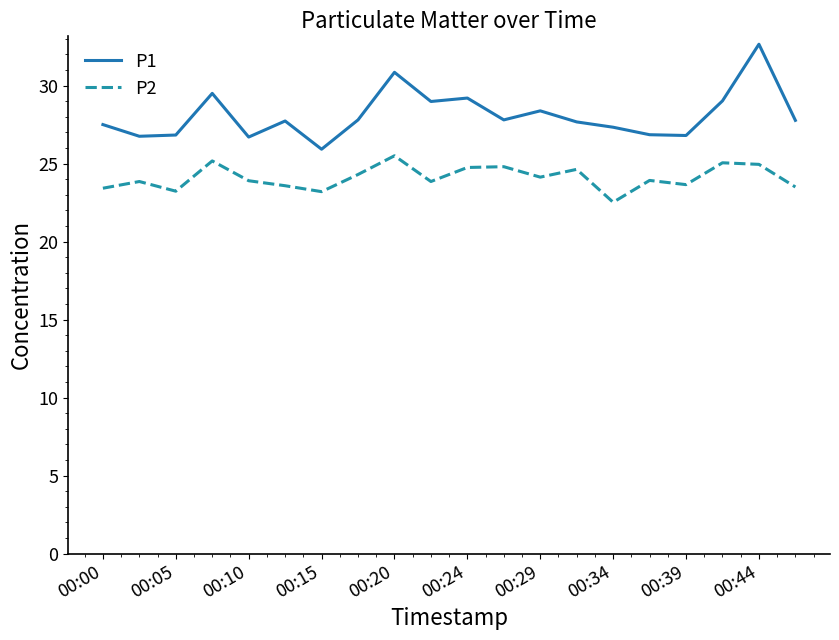

True or false: P1 and P2 cross at least once.

False